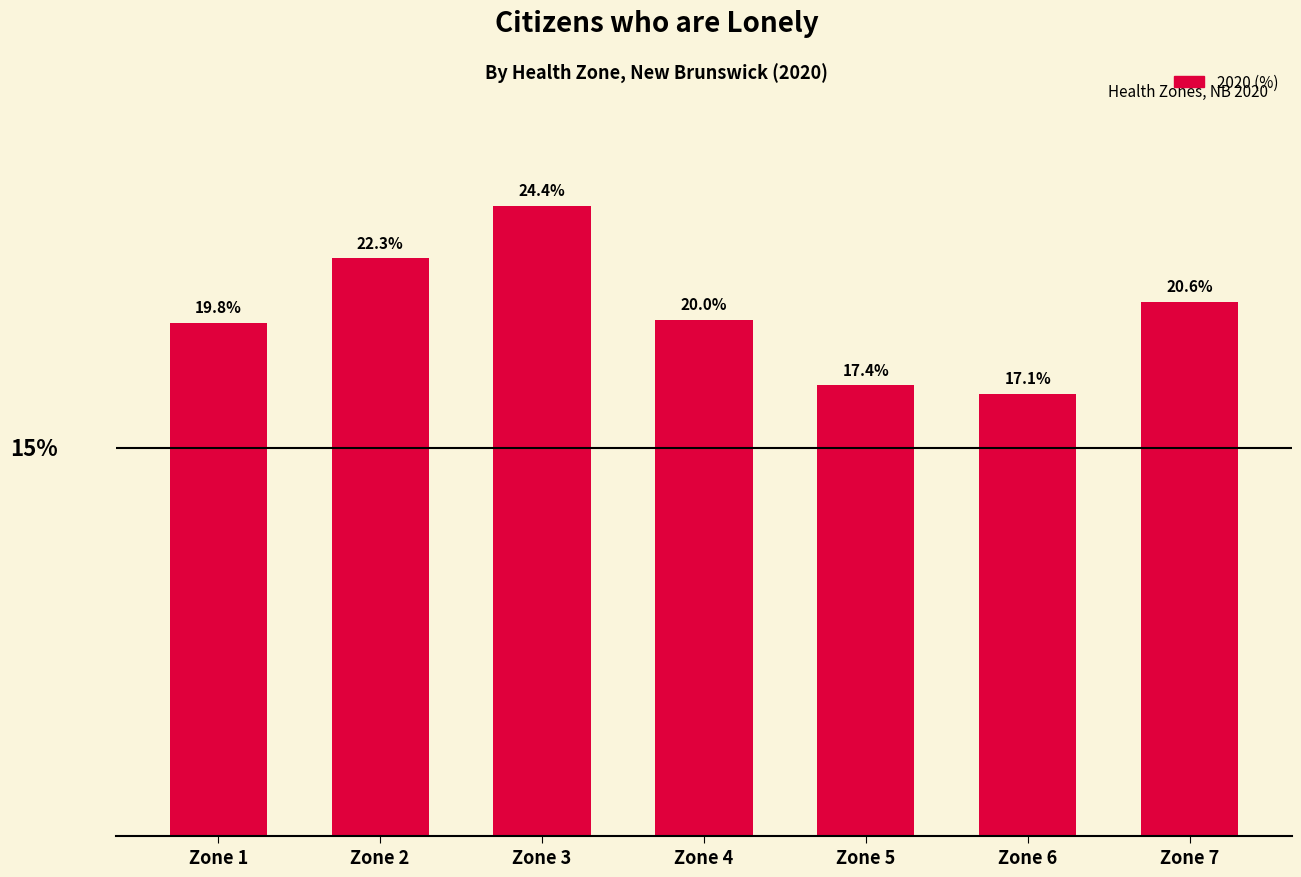

Between Zone 5 and Zone 7, which is larger?

Zone 7